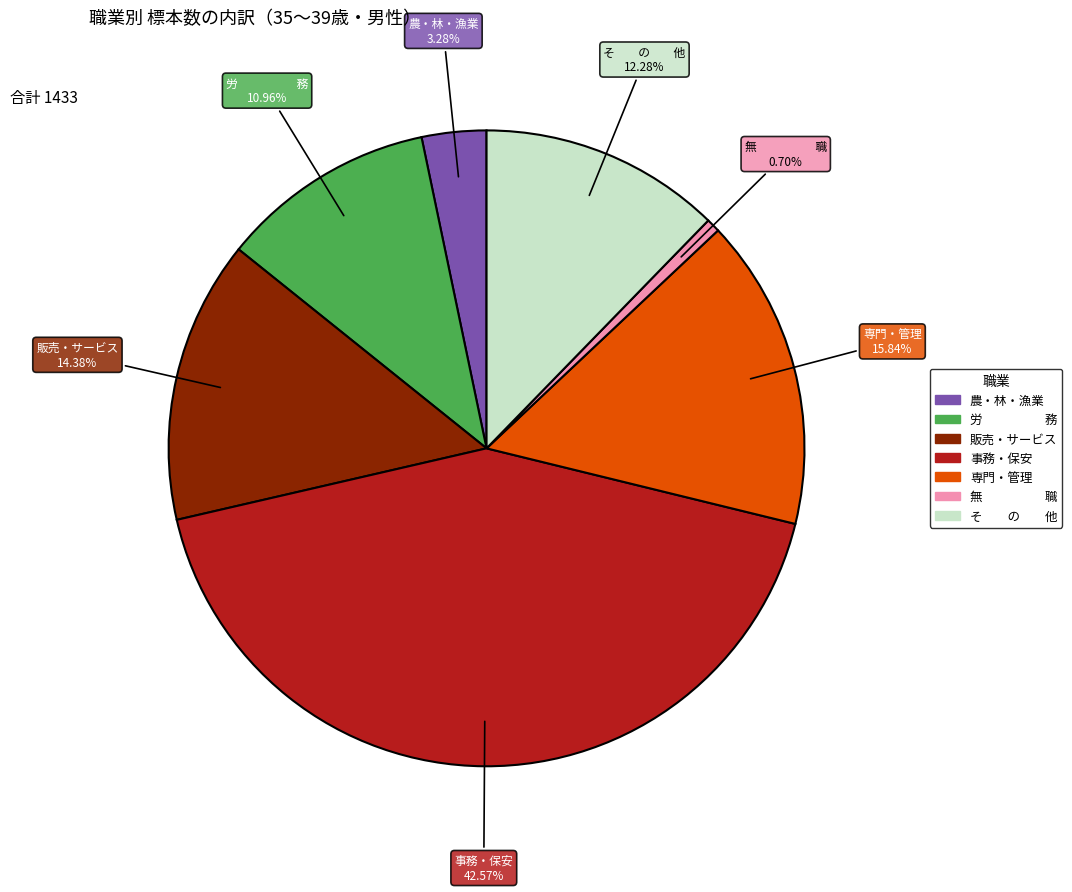

How many slices are in this pie chart?

7